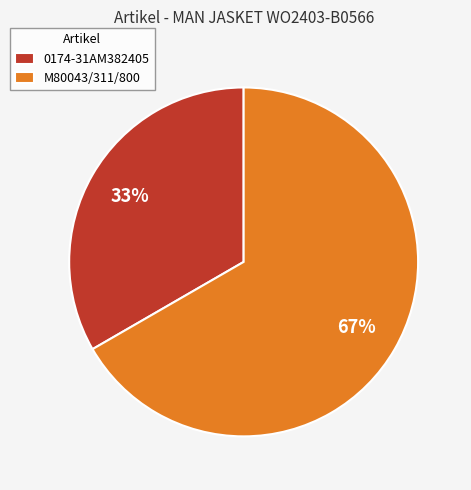

Is there any slice that represents more than half of the pie?

Yes